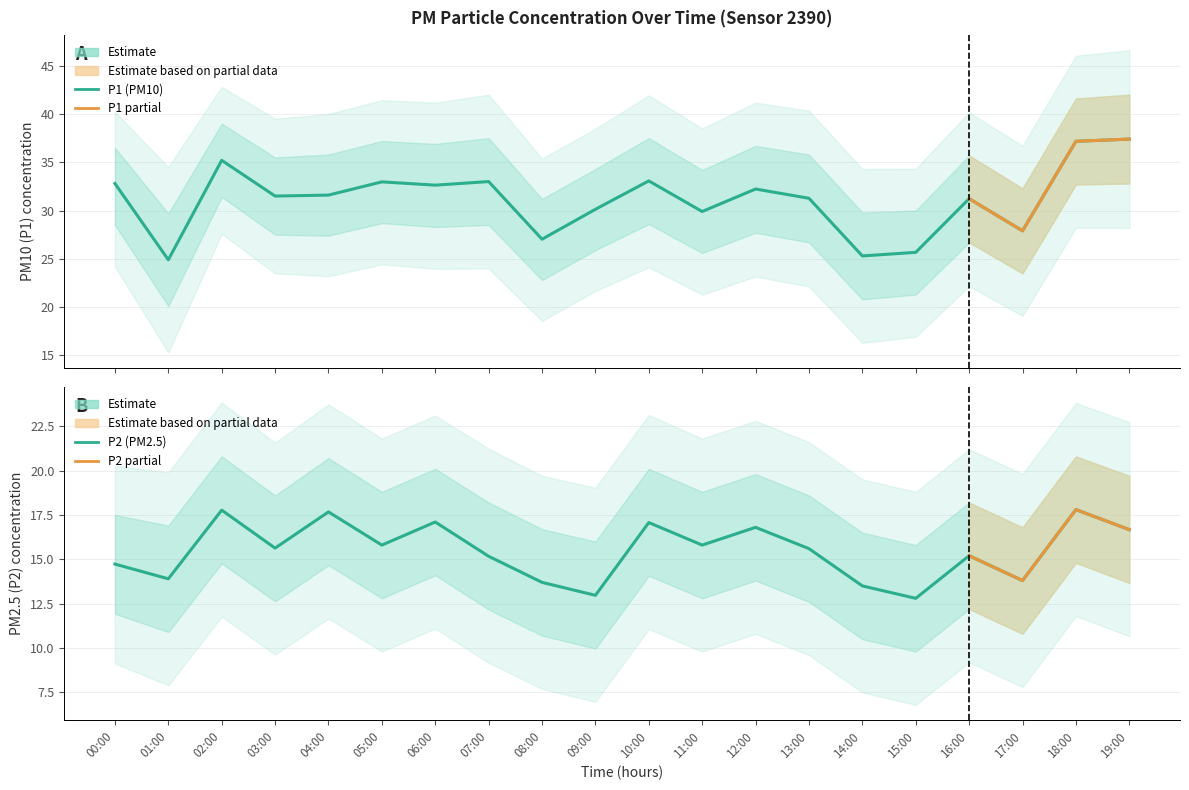

True or false: P2 and P1 intersect in this chart.

False